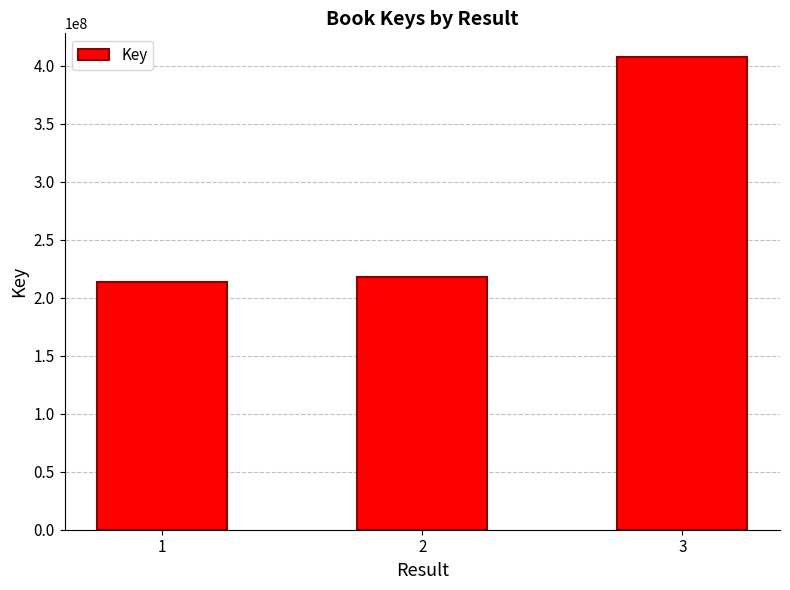

The value at 2 is 218128920. True or false?

True